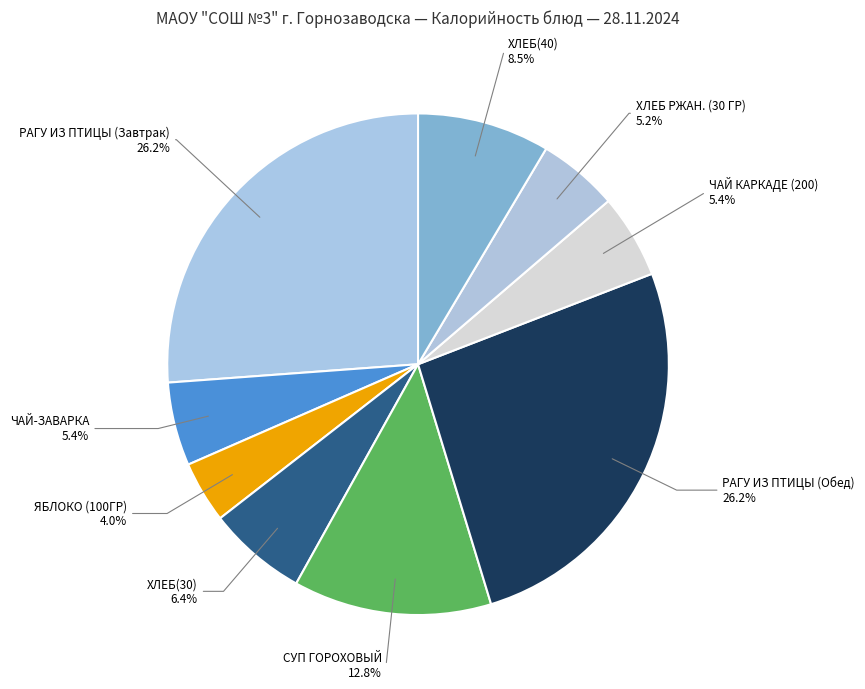

Is there any slice that represents more than half of the pie?

No